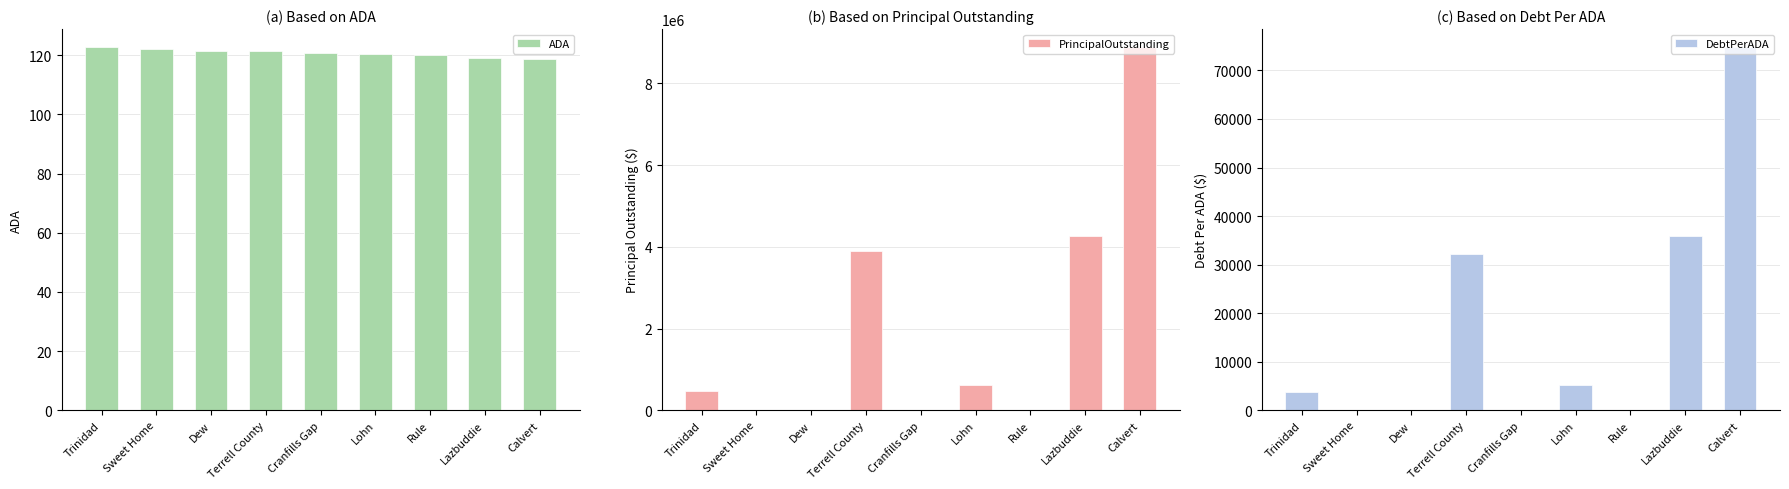

True or false: DebtPerADA has a value of 32066.1 at Dew.

False